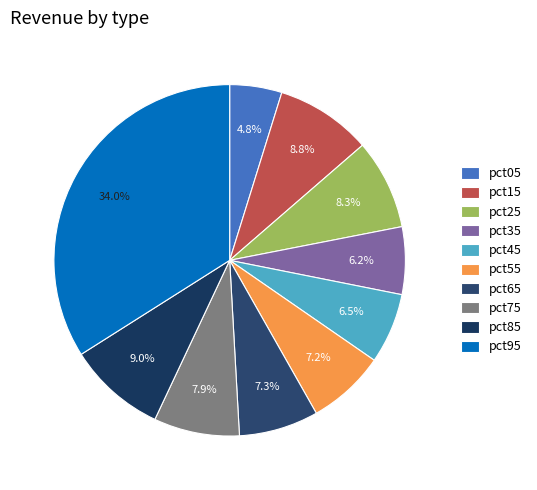

Combined, what portion of the pie is pct05 and pct15?

13.6%